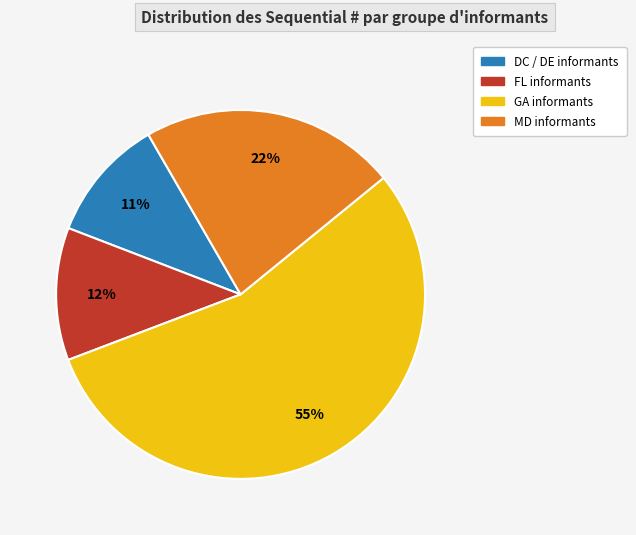

Does any single category account for the majority?

Yes